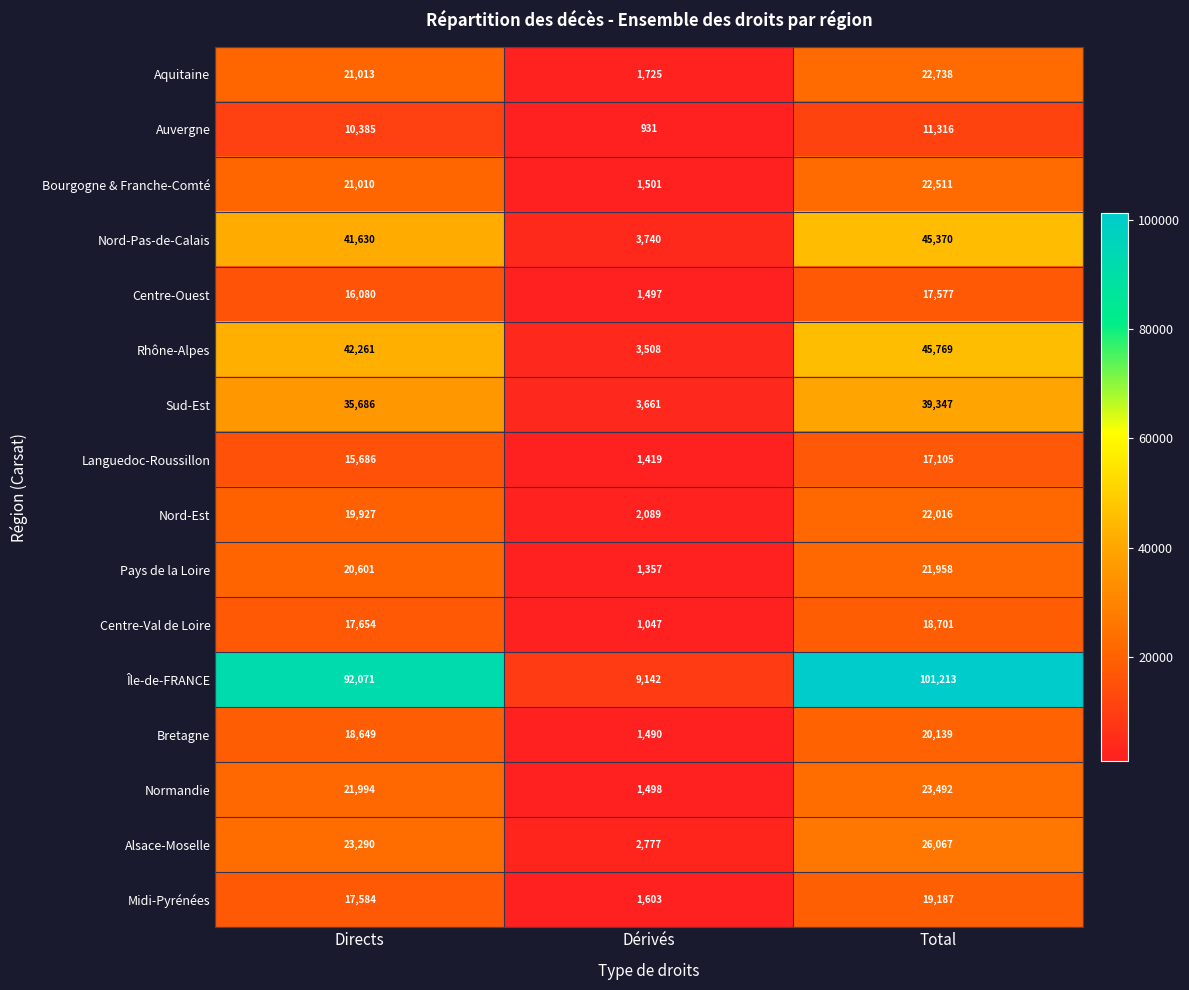

Count the number of data series in this chart.

16